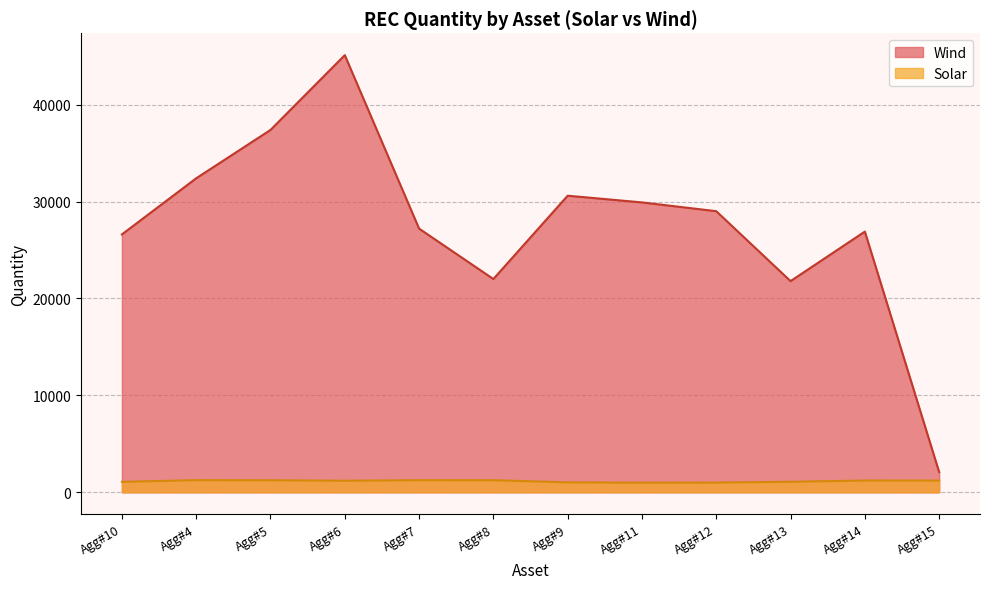

True or false: Solar and Wind intersect in this chart.

False